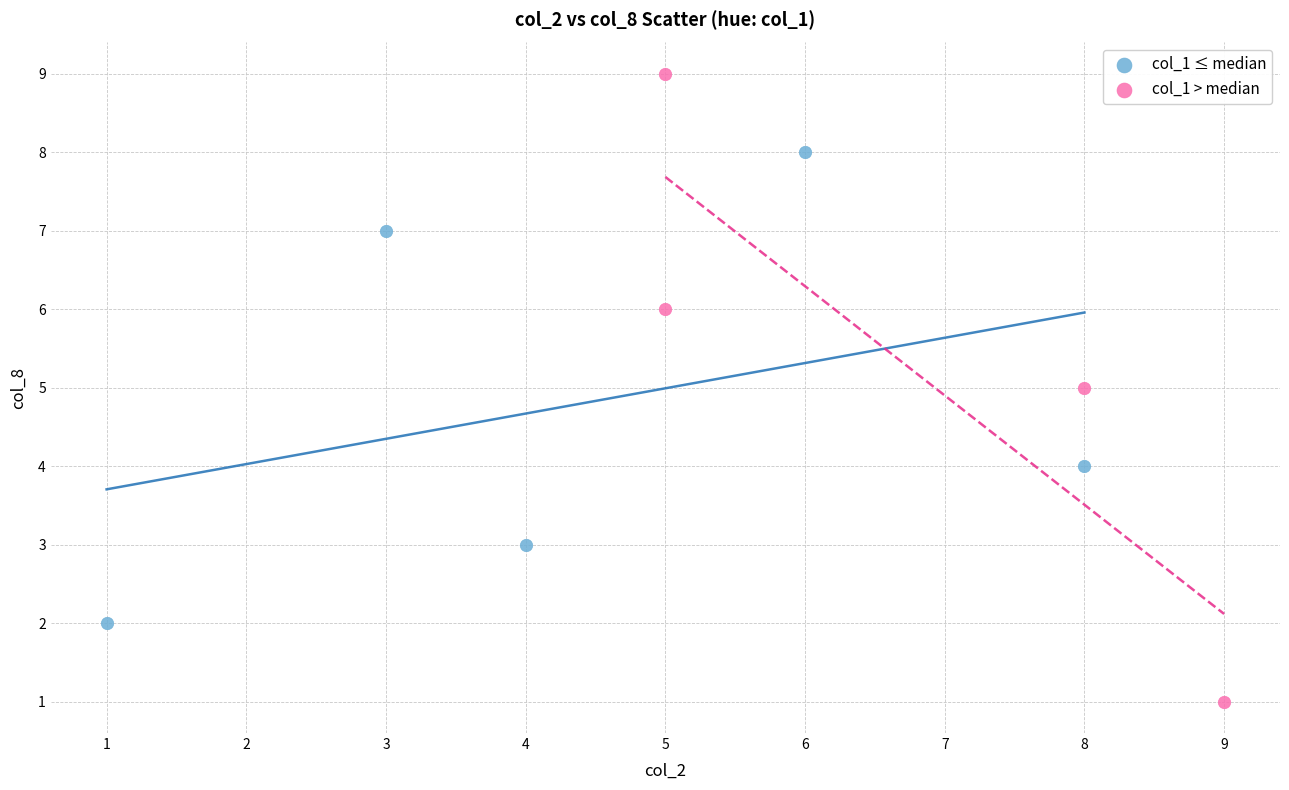

Which series has the largest Y range (max minus min)?

col_1 > median